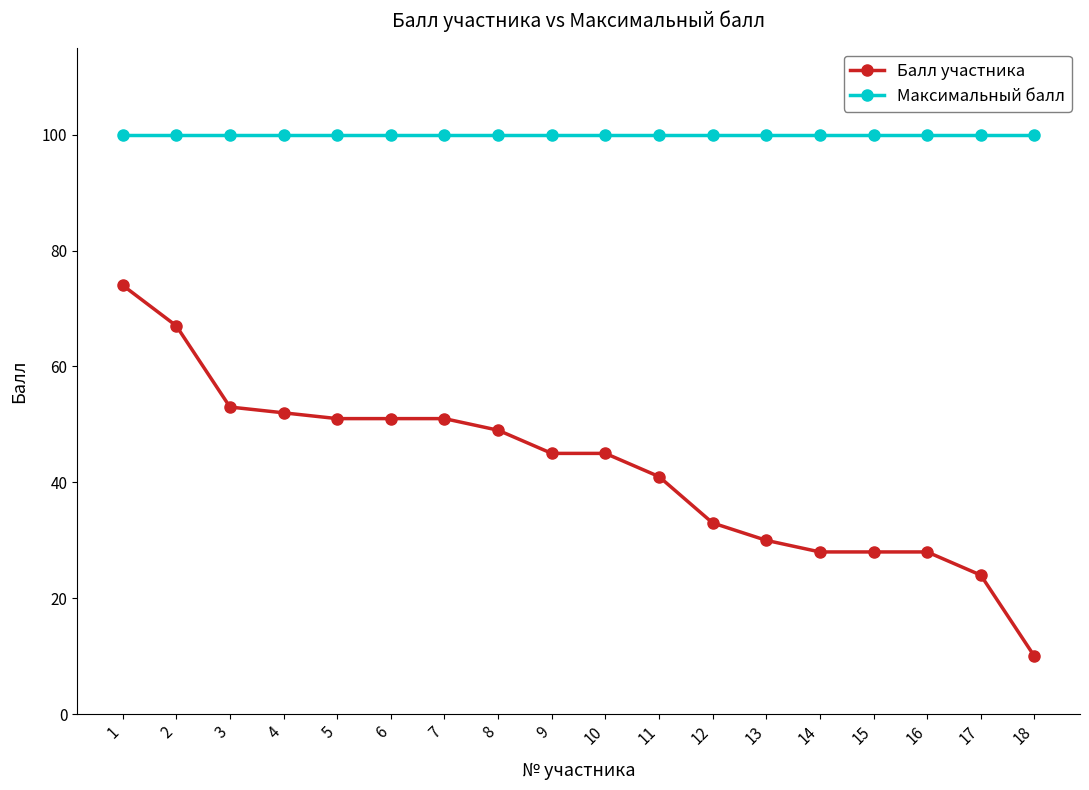

Which category has the lowest value across all series?

18